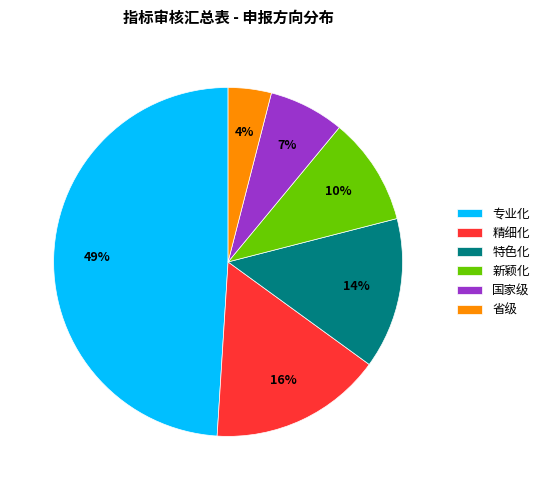

How many slices are in this pie chart?

6